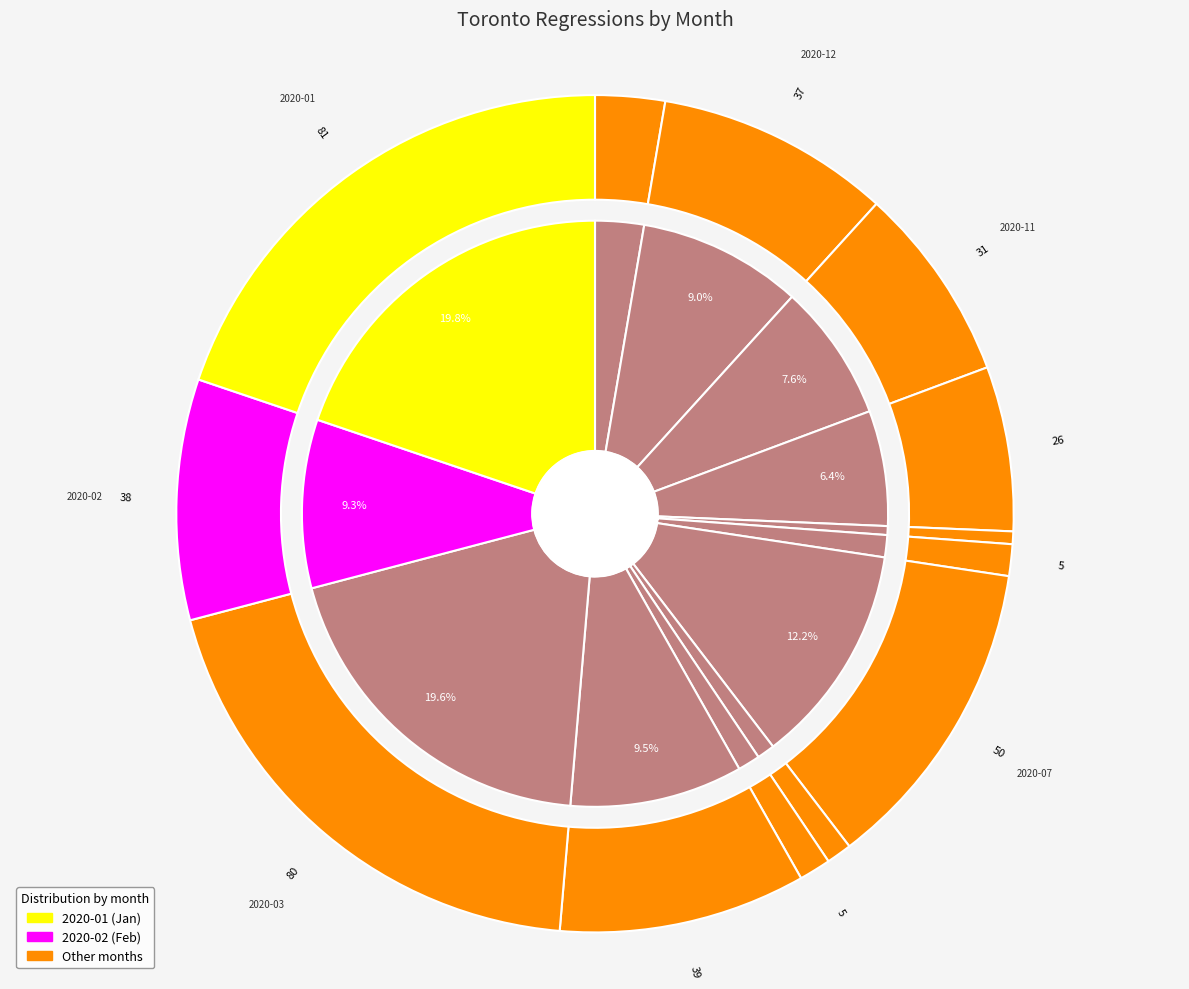

Is it true that 2020-07 is 12% of the pie?

True